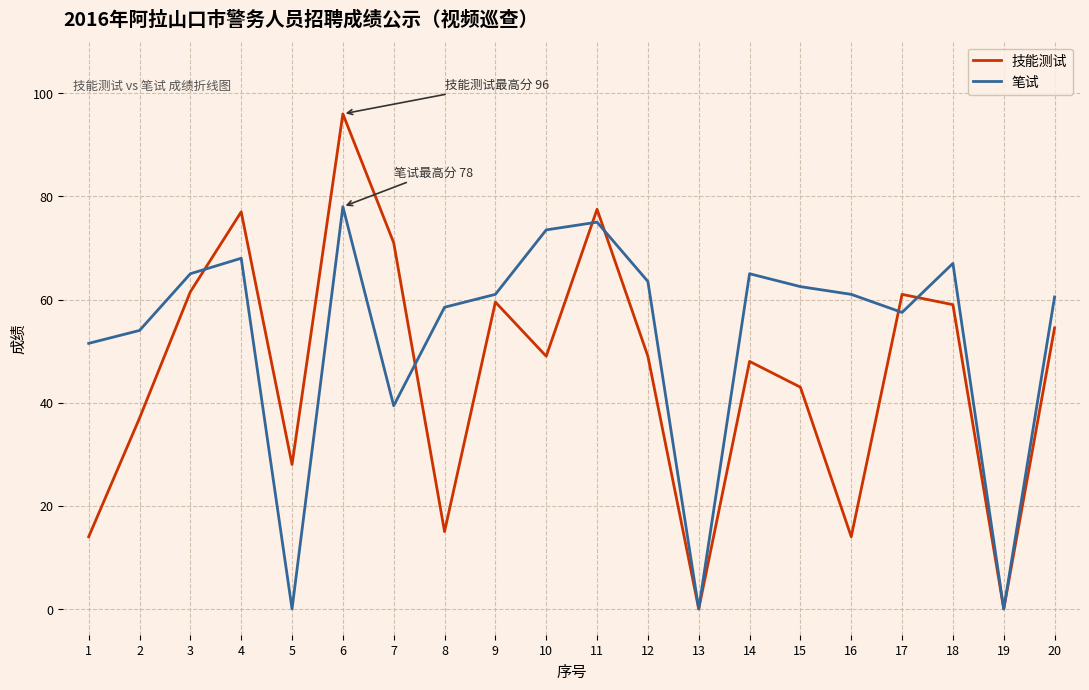

At which label does 笔试 first exceed 61?

3